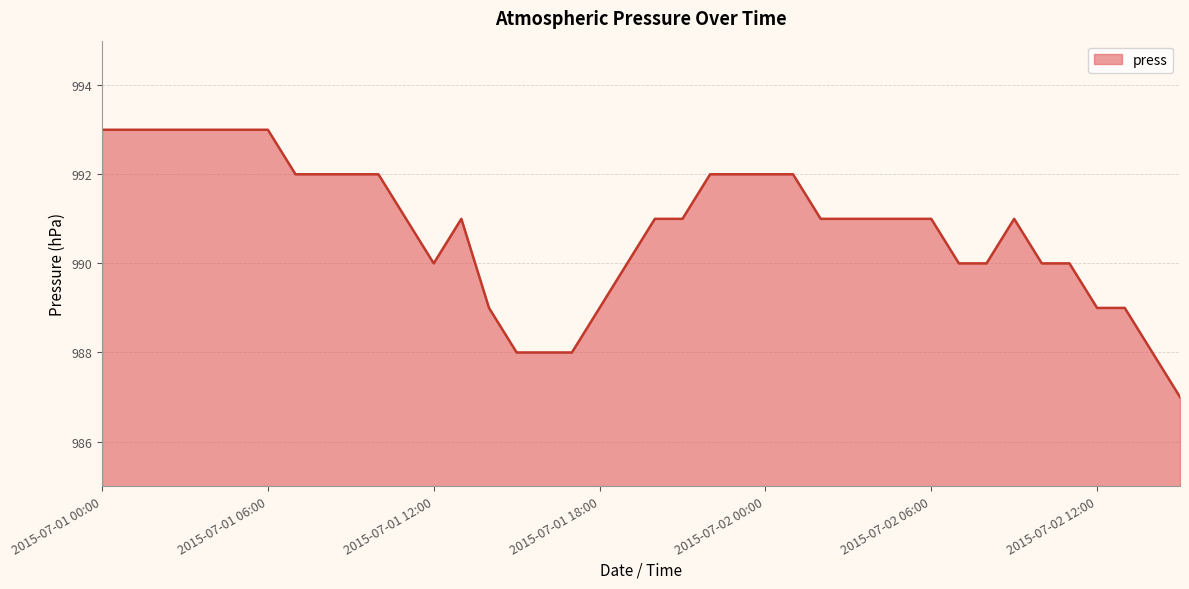

What is the minimum value shown in the chart?

987